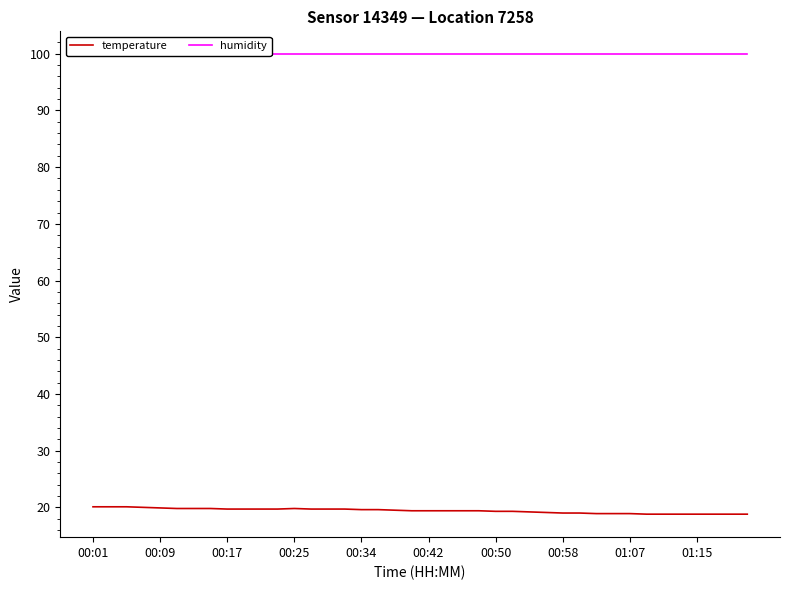

True or false: temperature and humidity intersect in this chart.

False